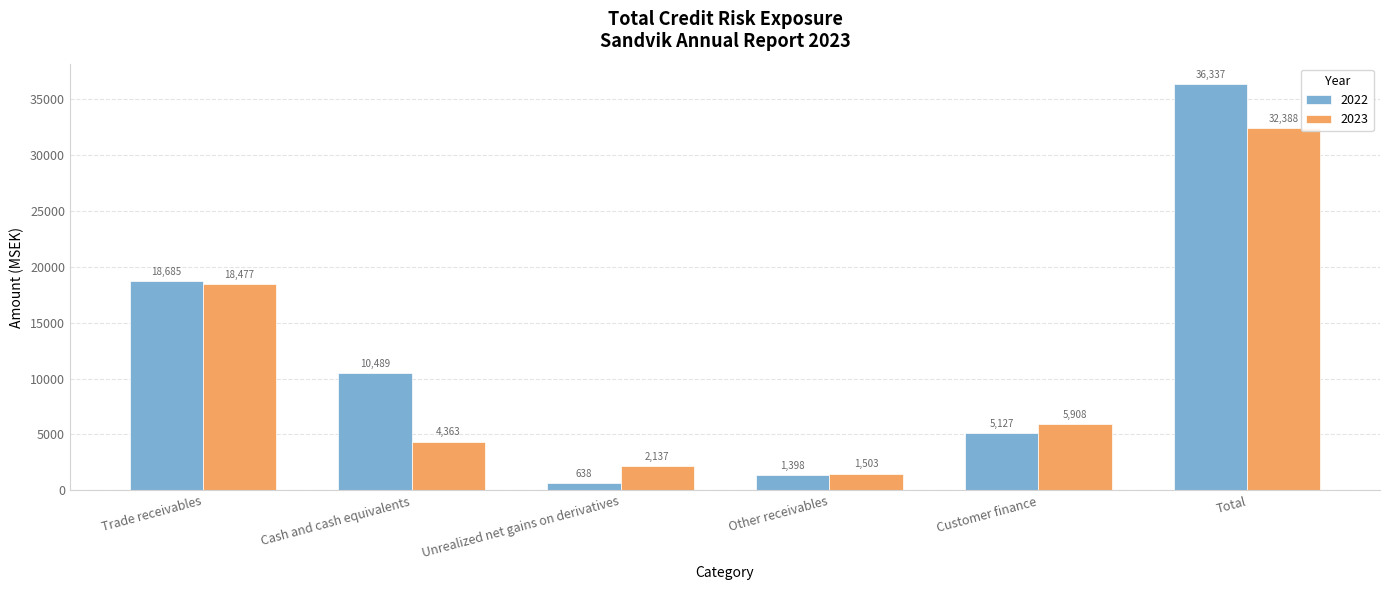

At which label does 2022 reach its peak?

Total